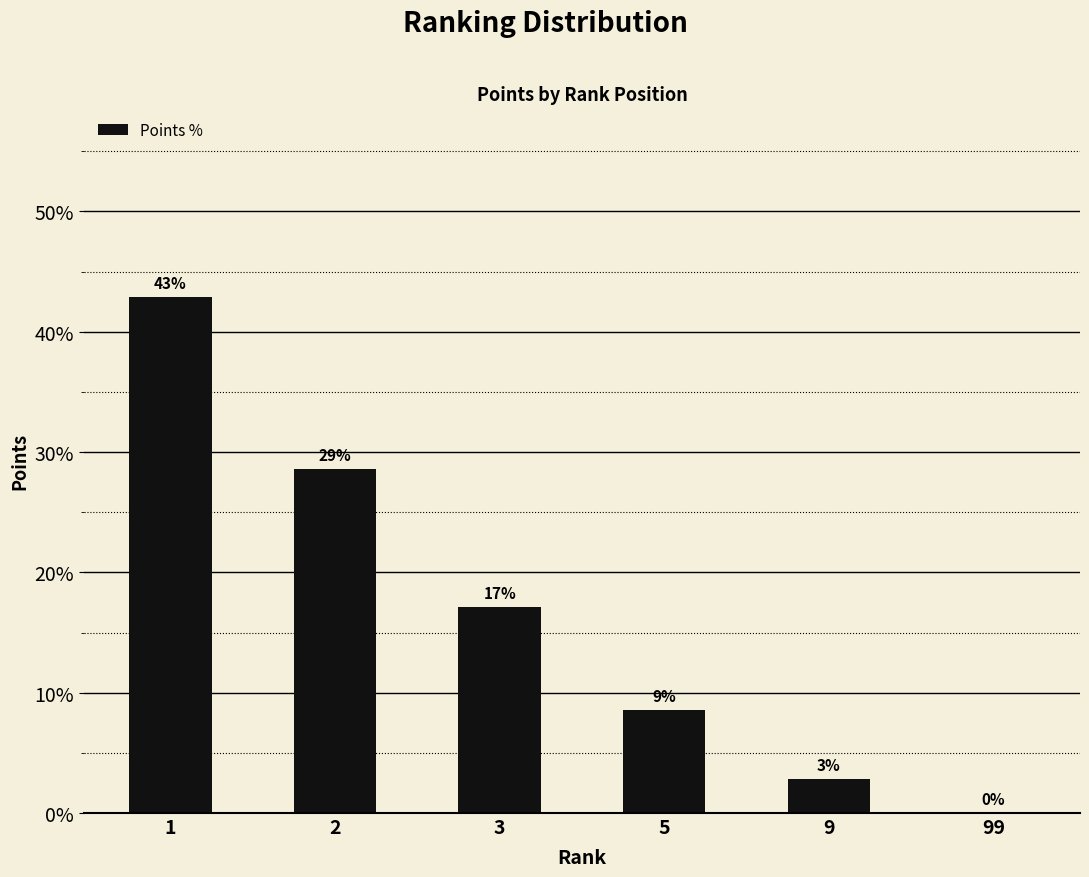

Count the number of data series in this chart.

1